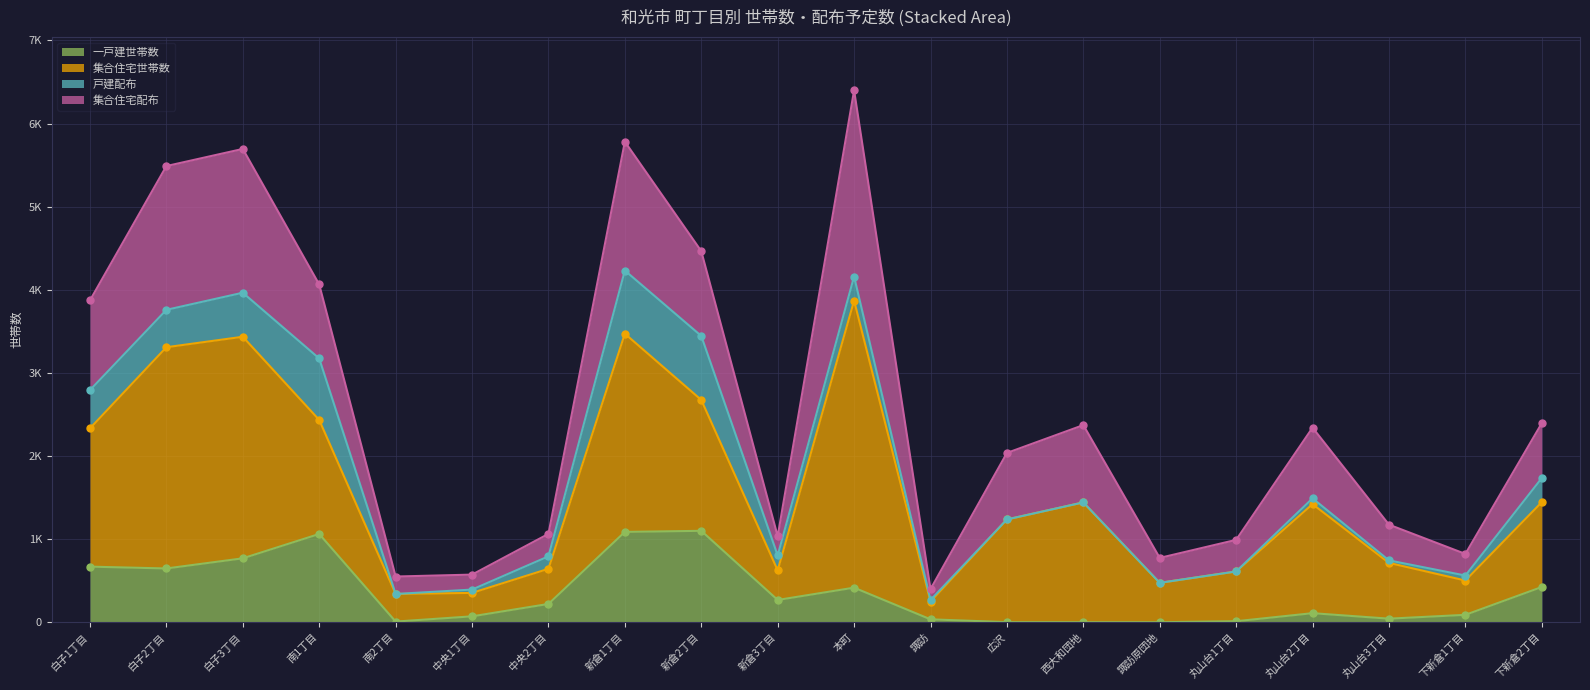

True or false: 集合住宅世帯数 and 戸建配布 intersect in this chart.

False